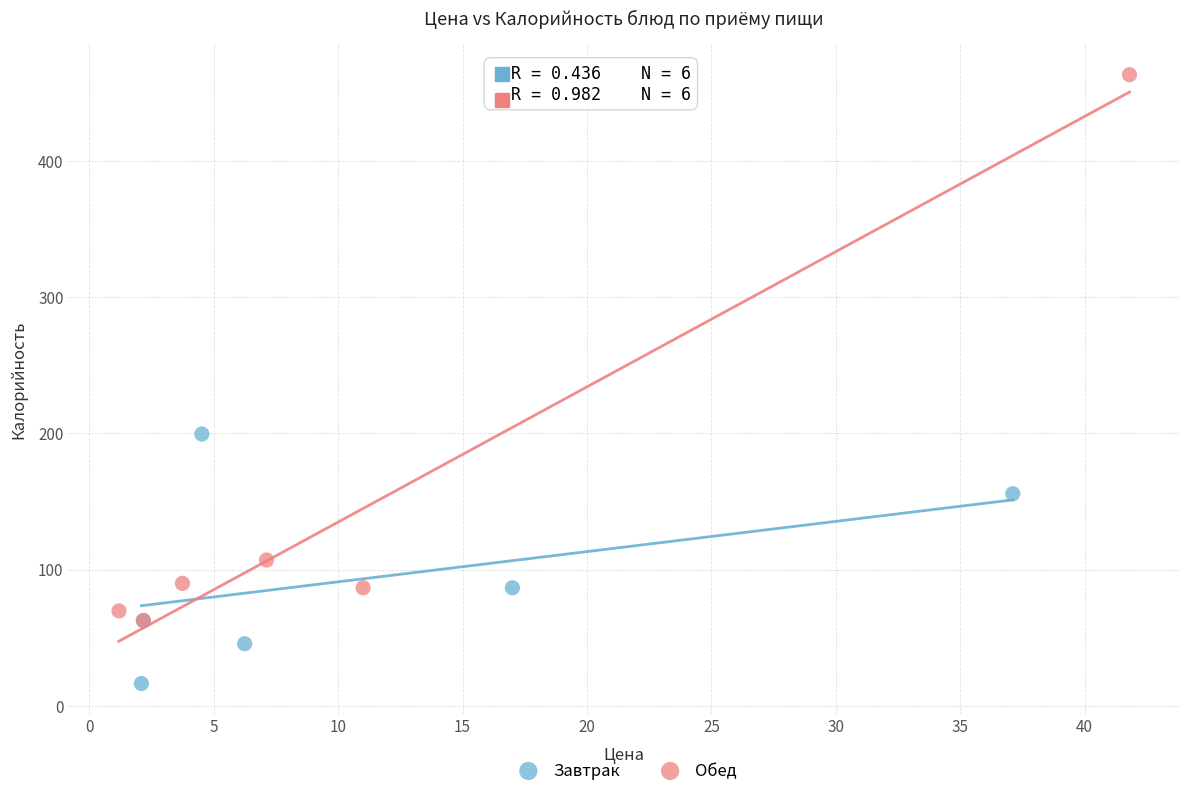

Which series has the largest Y range (max minus min)?

Обед